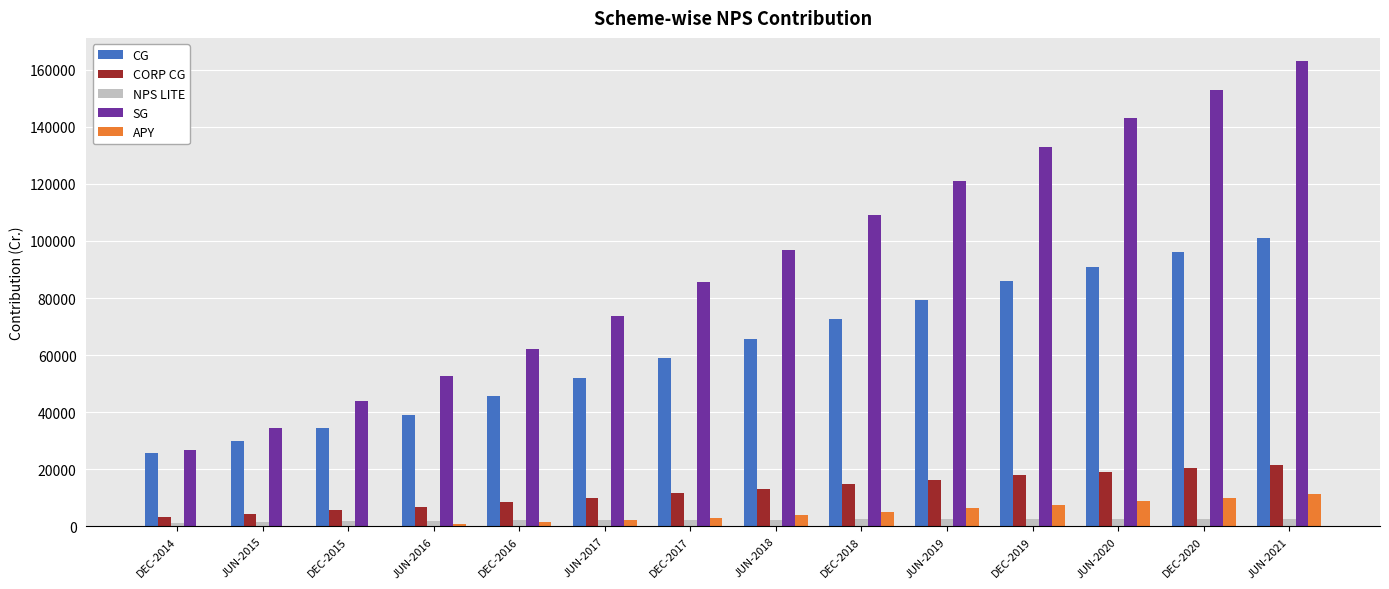

What is the greatest value displayed?

163000.0